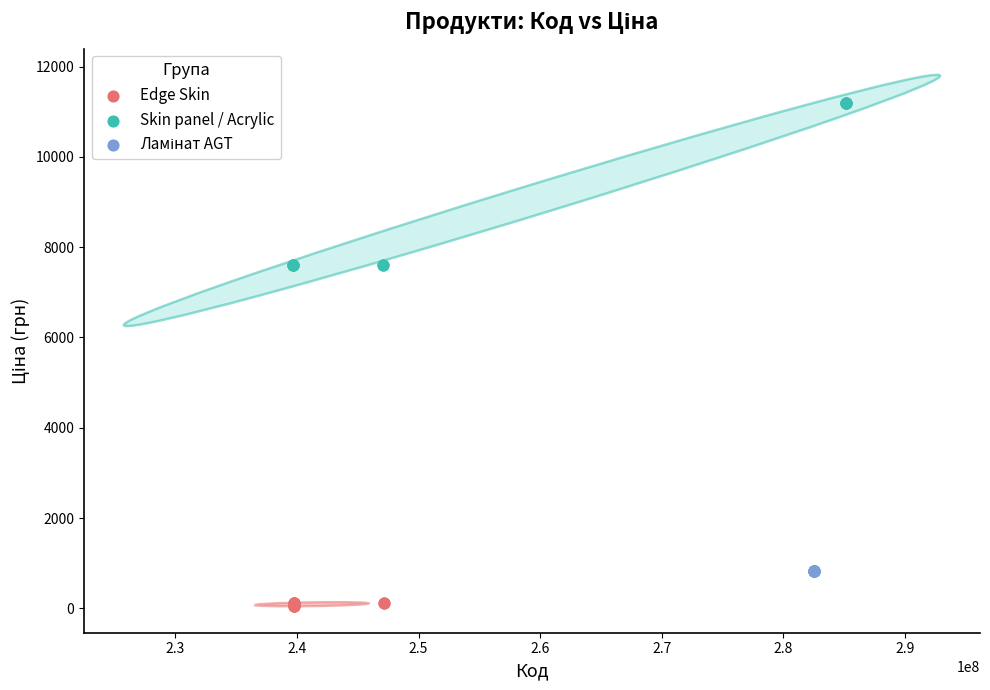

Which series contains the highest Y value?

Skin panel / Acrylic